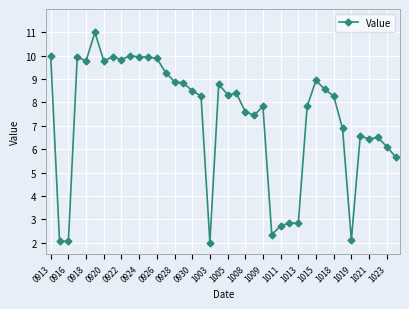

What is the value of the 11th point from the left?

9.9